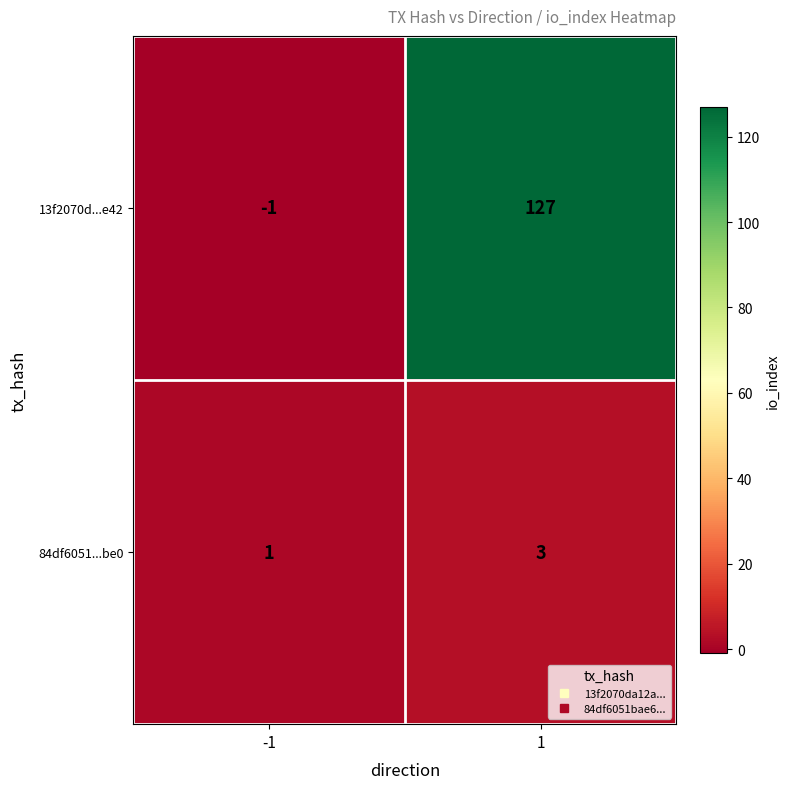

Between -1 and 1, which series saw the biggest shift?

13f2070d...e42